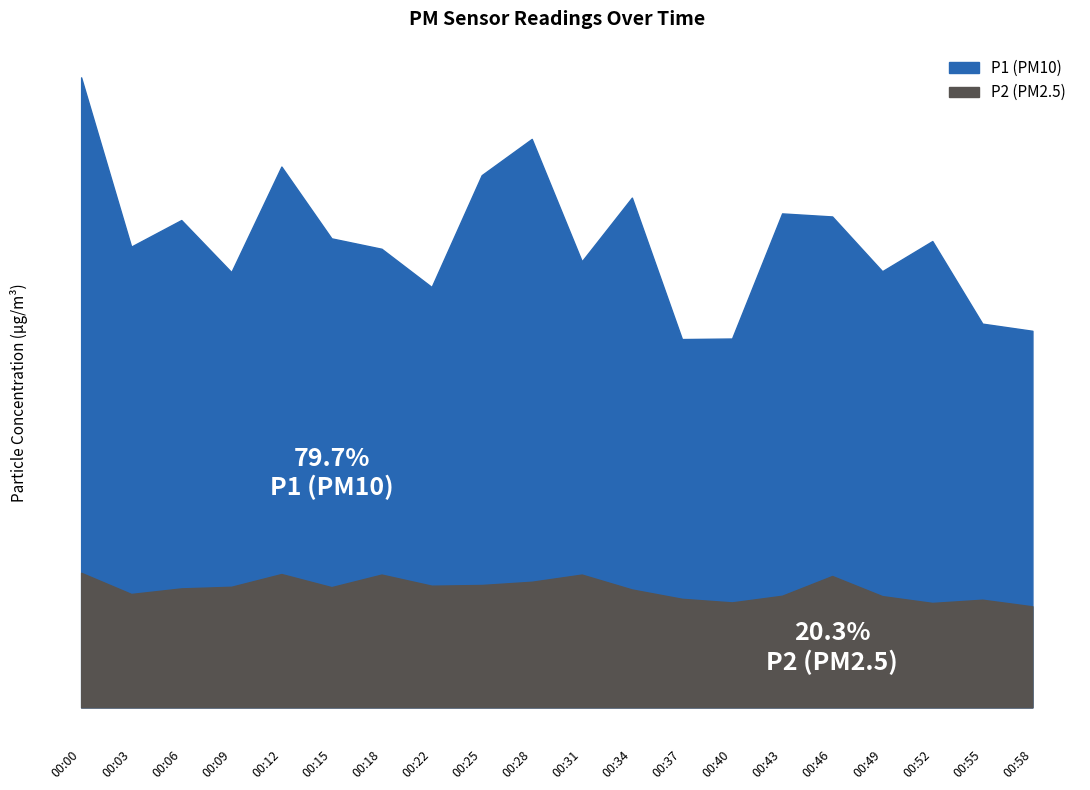

Which category has the highest value in the P1 series?

00:00